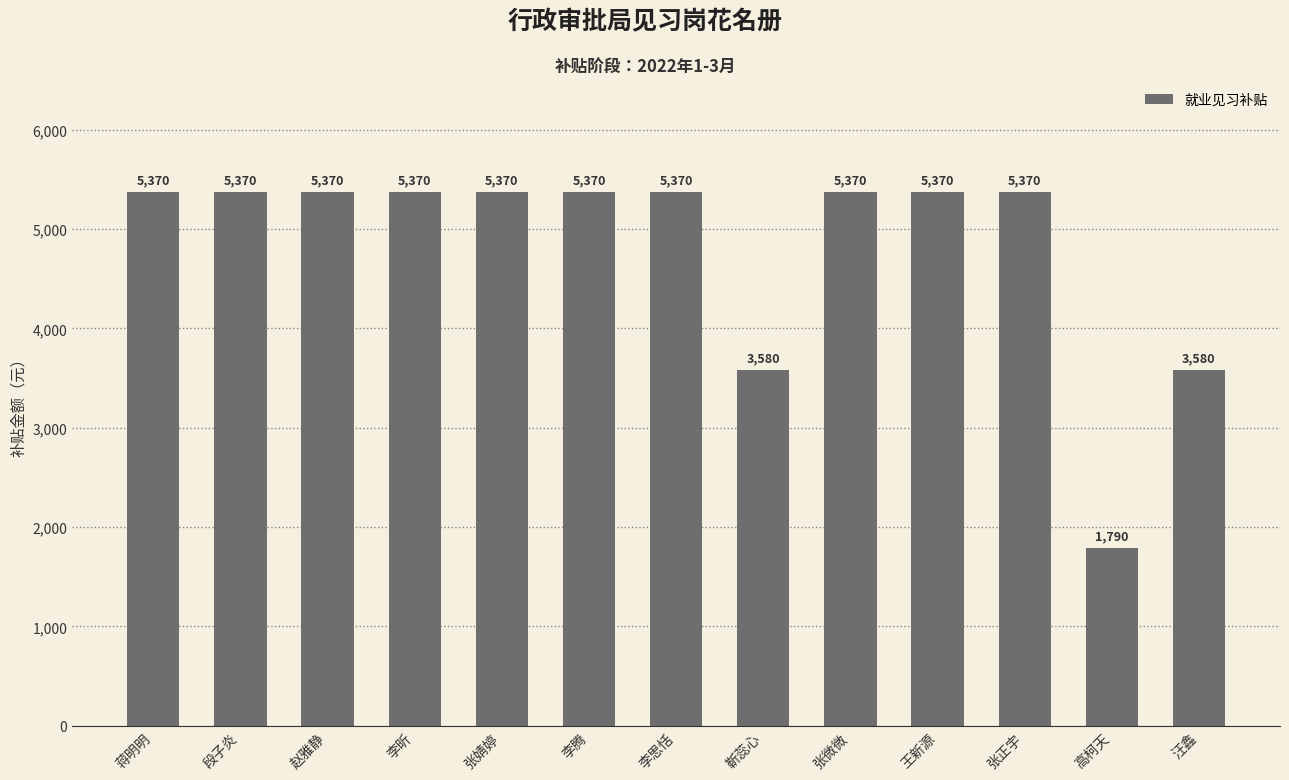

What is the greatest value displayed?

5370